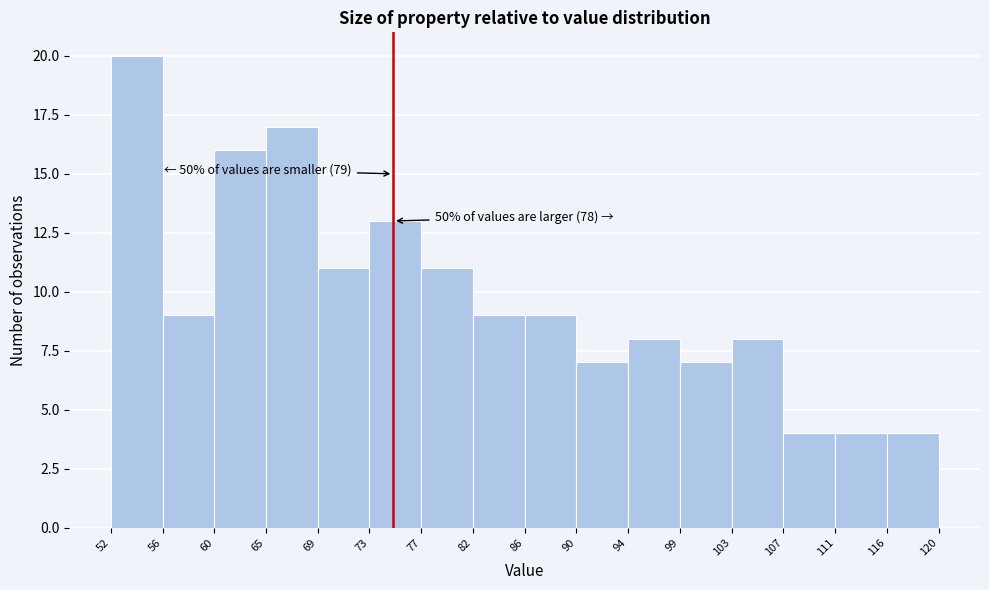

Which range on the x-axis has the tallest bar?

52 to 56